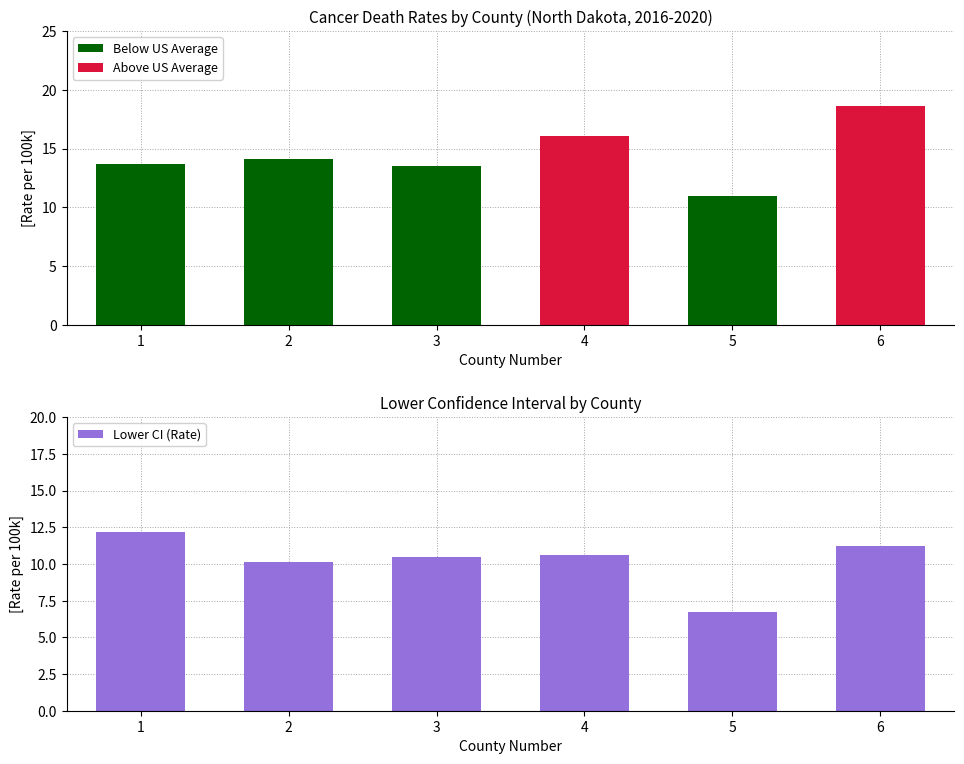

What is the total value across all series at 1?

25.9